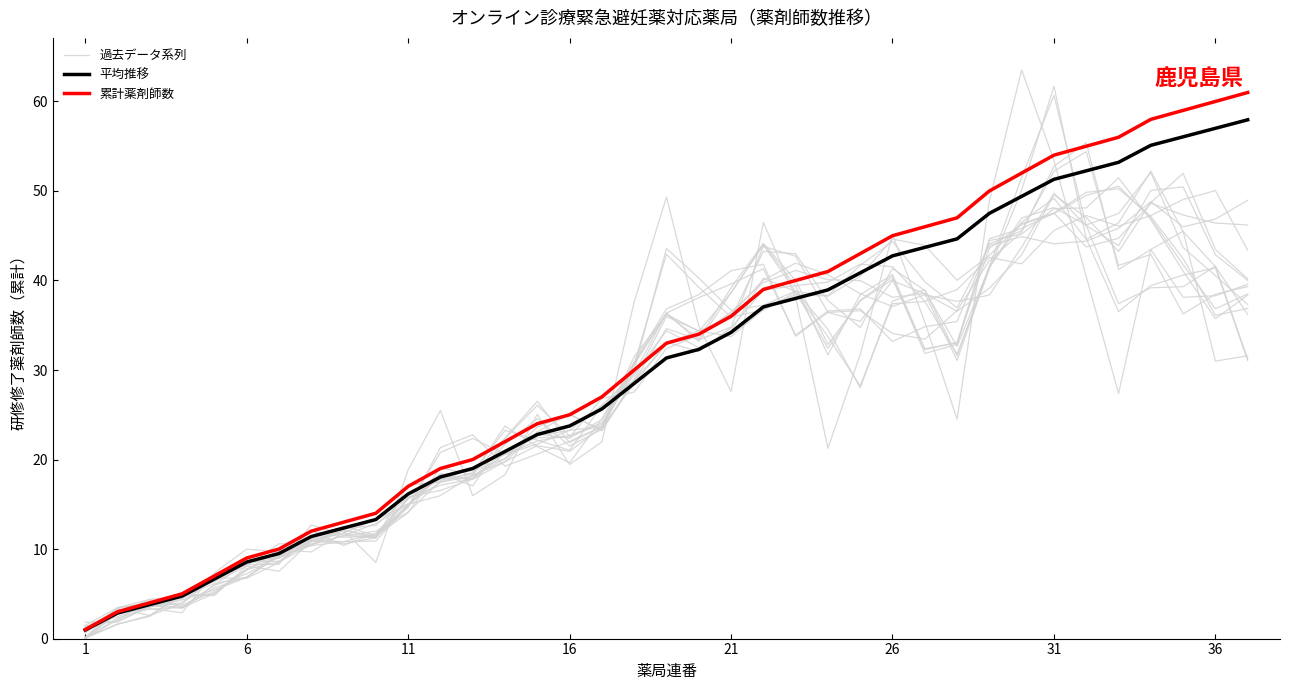

At how many categories does at least one series exceed 42?

14